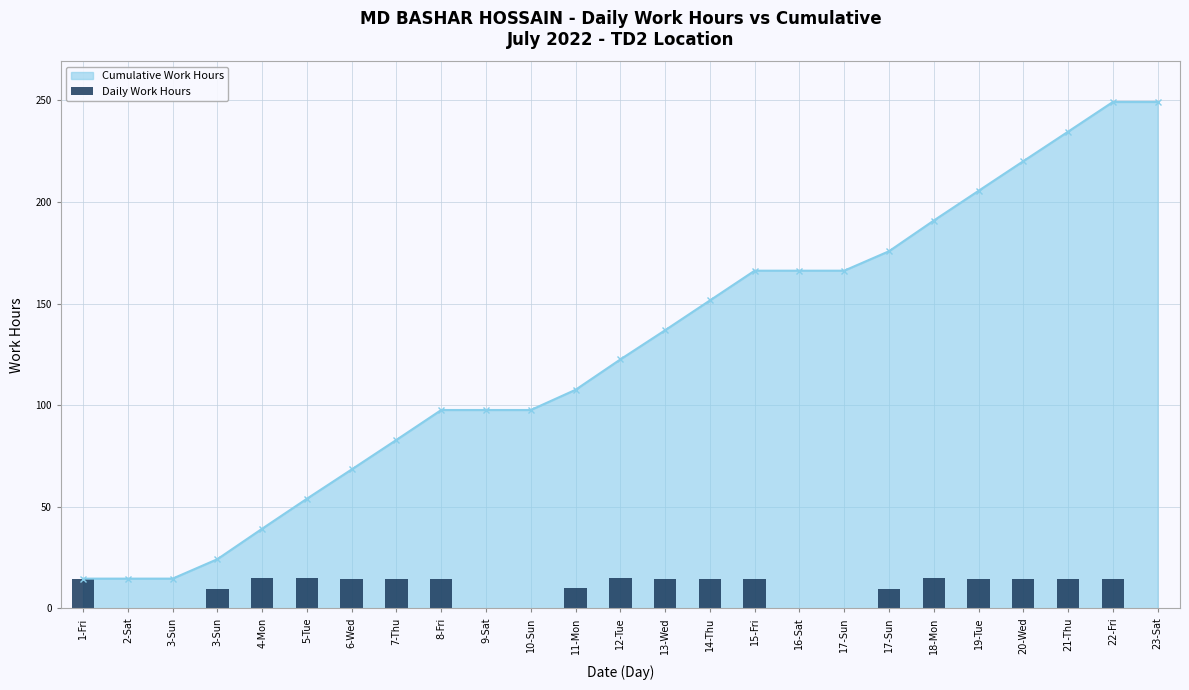

How many bars are there in total?

25